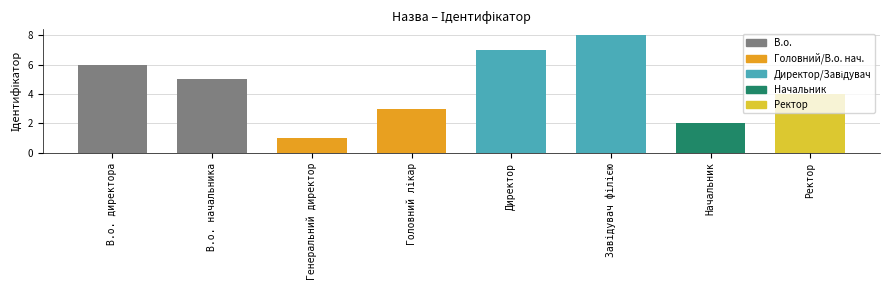

Count the values in the range 3 to 7.

5